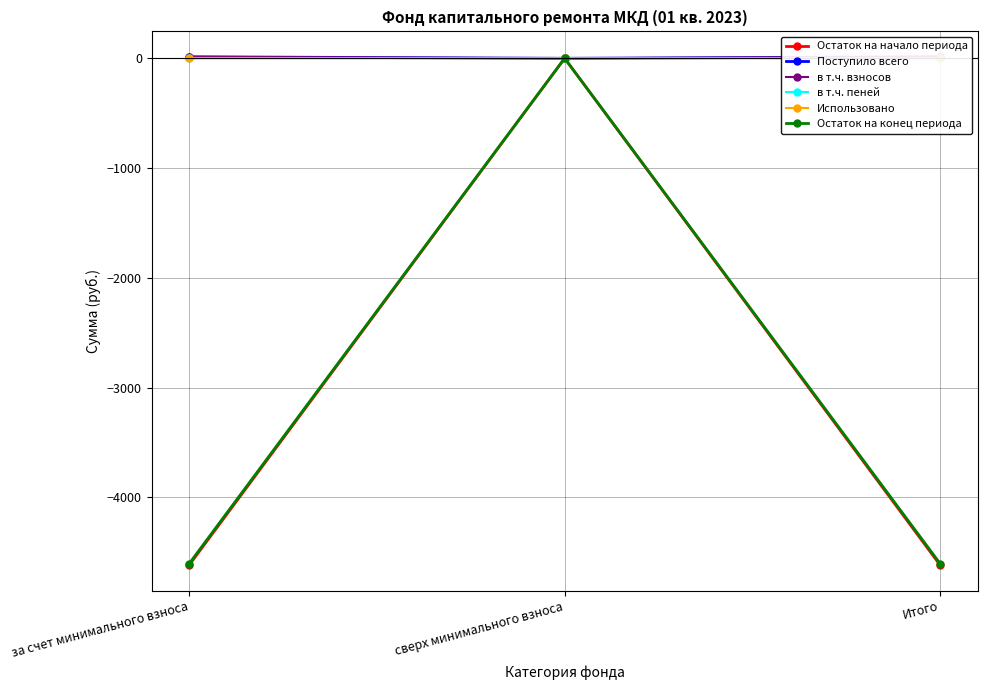

What is the total value across all series at за счет минимального взноса?

-9193.6